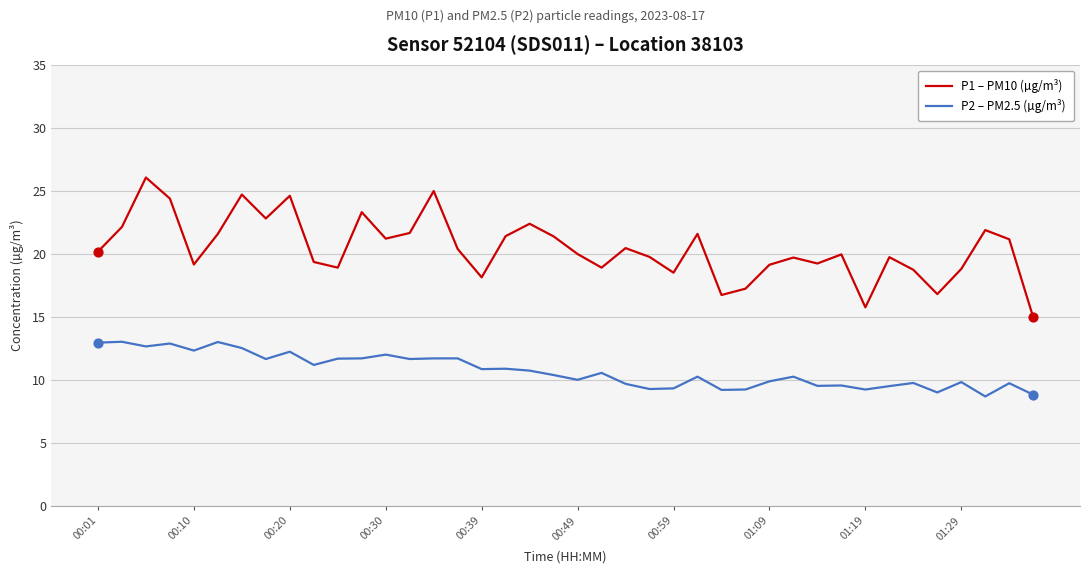

True or false: P1 – PM10 (µg/m³) and P2 – PM2.5 (µg/m³) cross at least once.

False